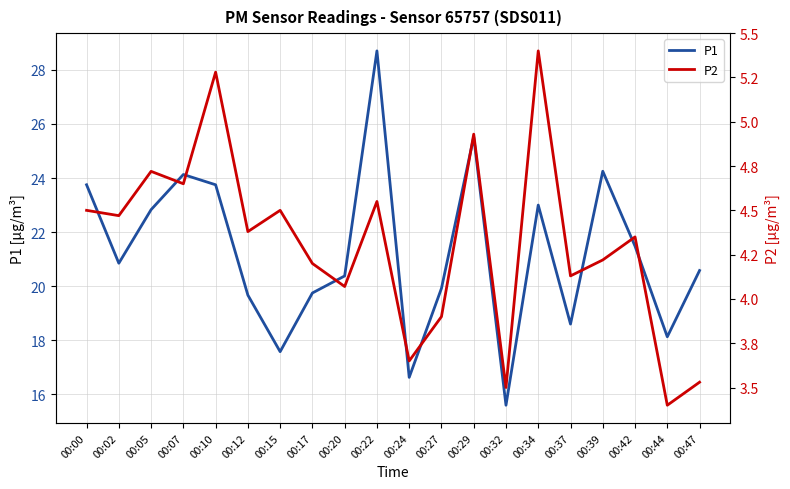

What is the spread (max minus min) of values at 00:12?

15.3